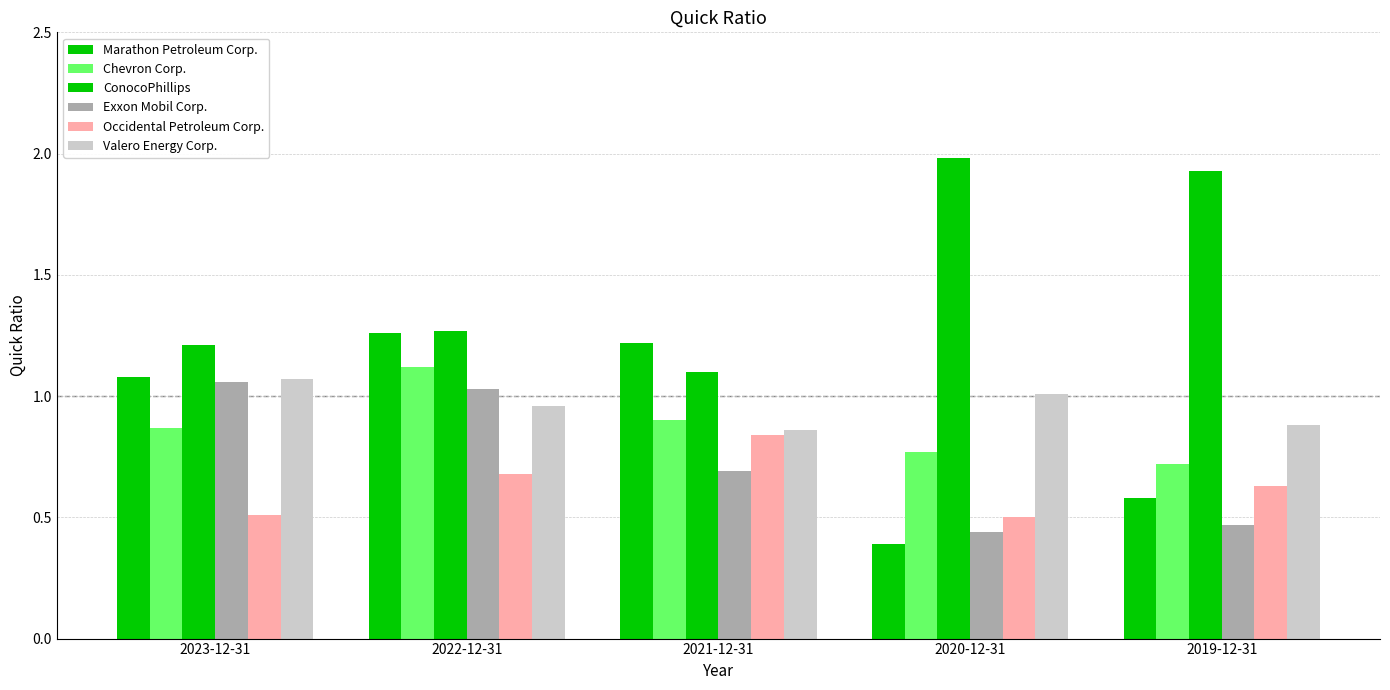

How many groups of bars are there?

5